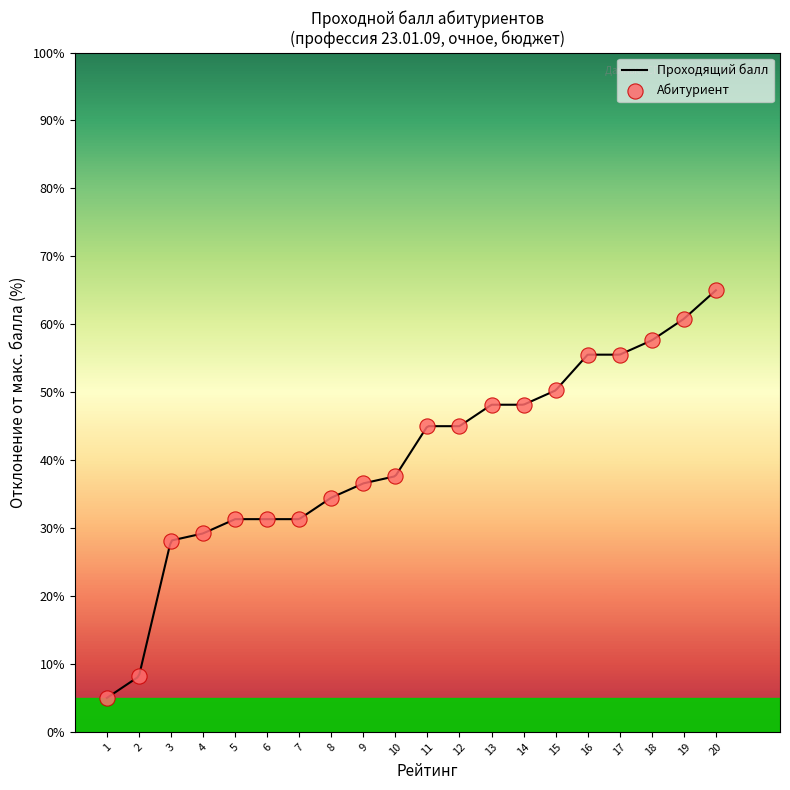

What is the change in value from 4 to 10?

+8.4